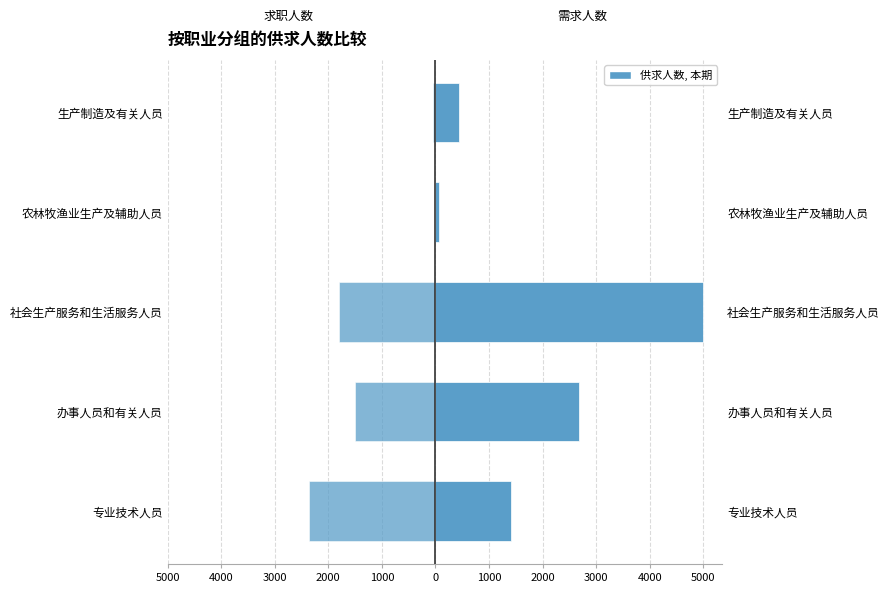

What is the sum of all 需求人数 values?

9585